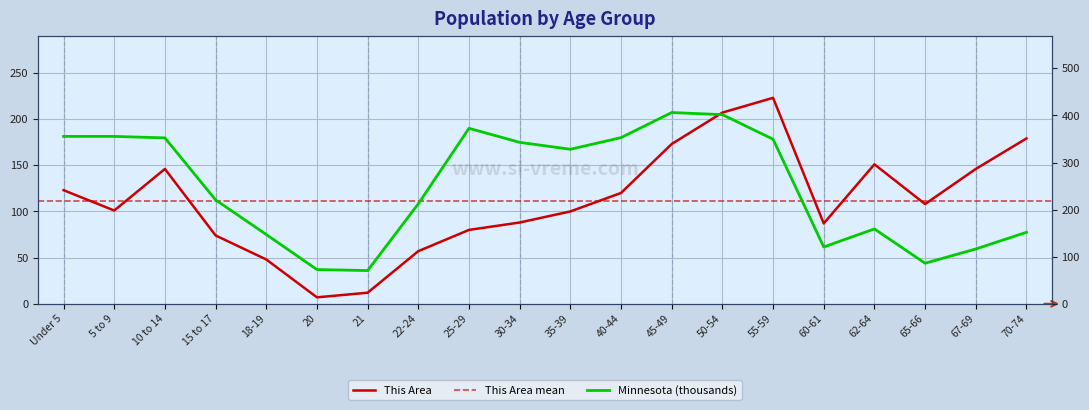

How many series are shown in this chart?

2